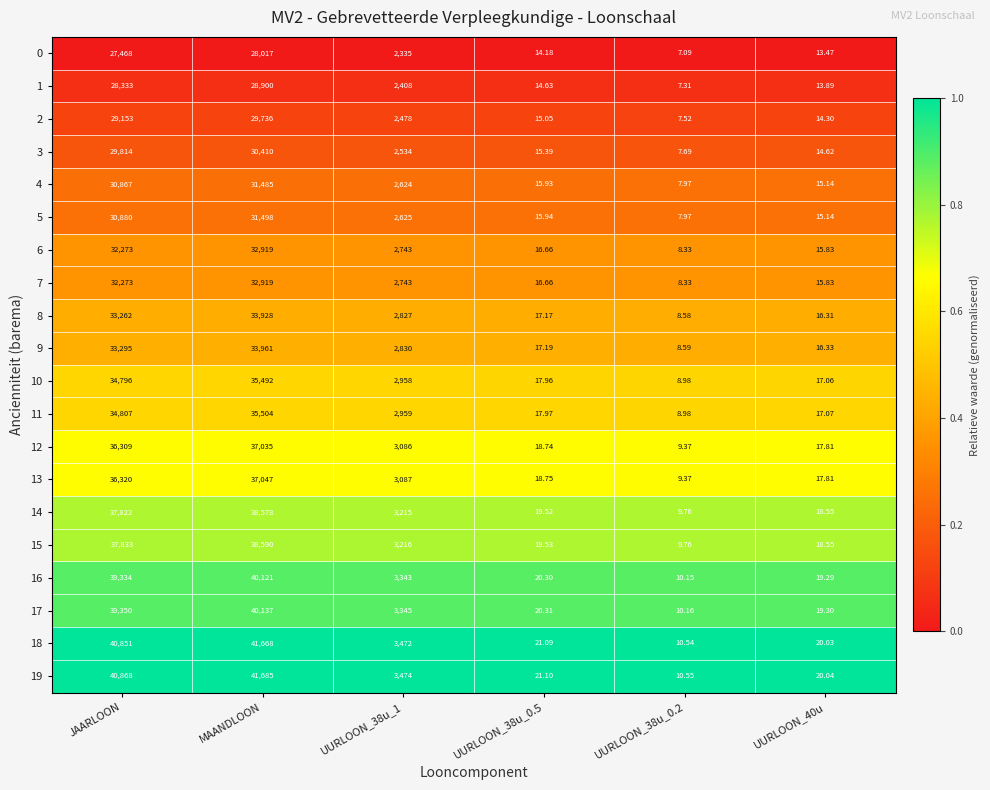

At which category is the sum across all series the highest?

MAANDLOON